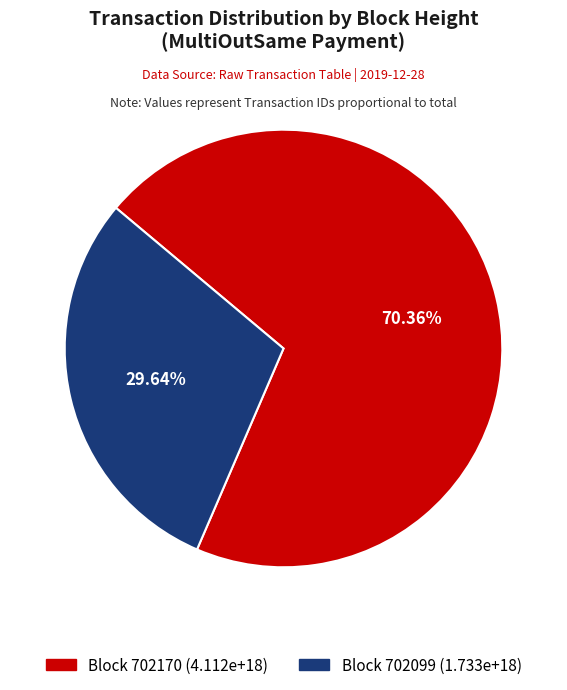

Does any single category account for the majority?

Yes